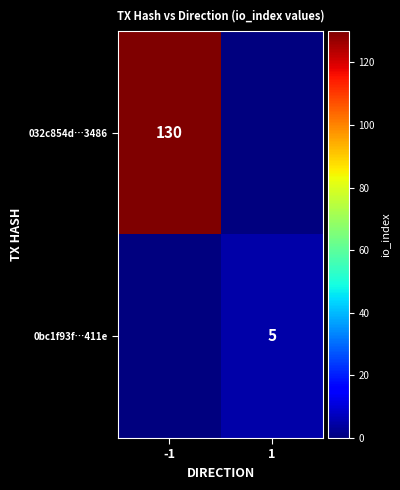

True or false: 032c854d…3486 has a value of 130 at -1.

True